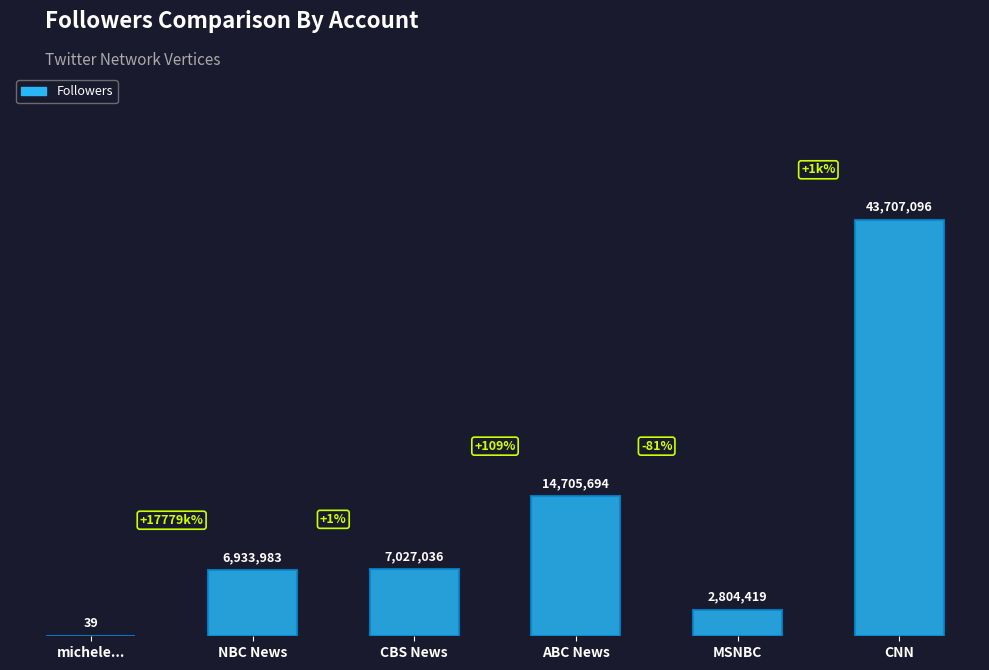

What is the label of the 1st bar from the left?

michele...